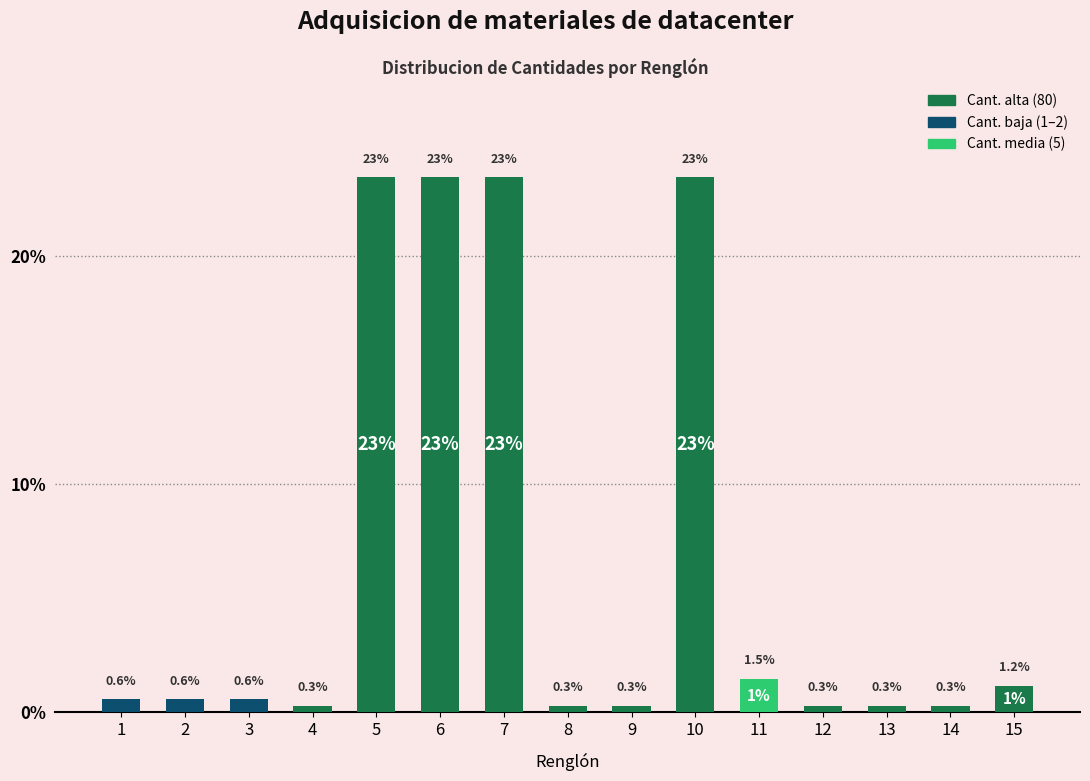

Reading left to right, extract all data points from this chart.

1=0.6	2=0.6	3=0.6	4=0.3	5=23.5	6=23.5	7=23.5	8=0.3	9=0.3	10=23.5	11=1.5	12=0.3	13=0.3	14=0.3	15=1.2